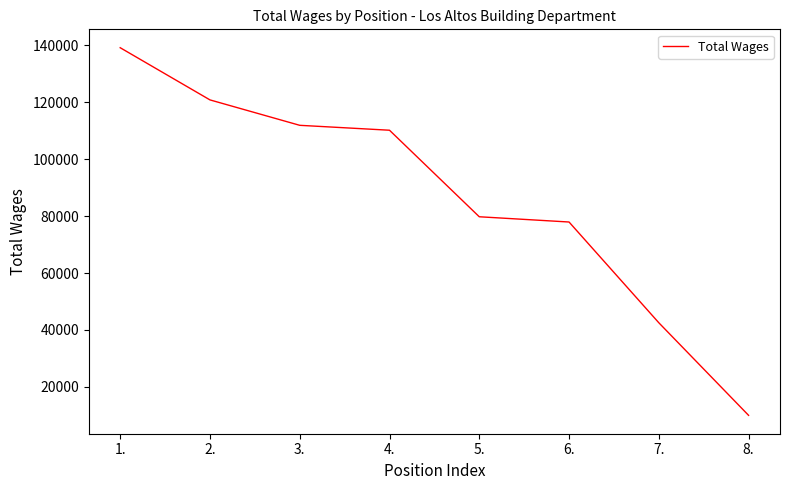

What value does the data have at 3.?

111884